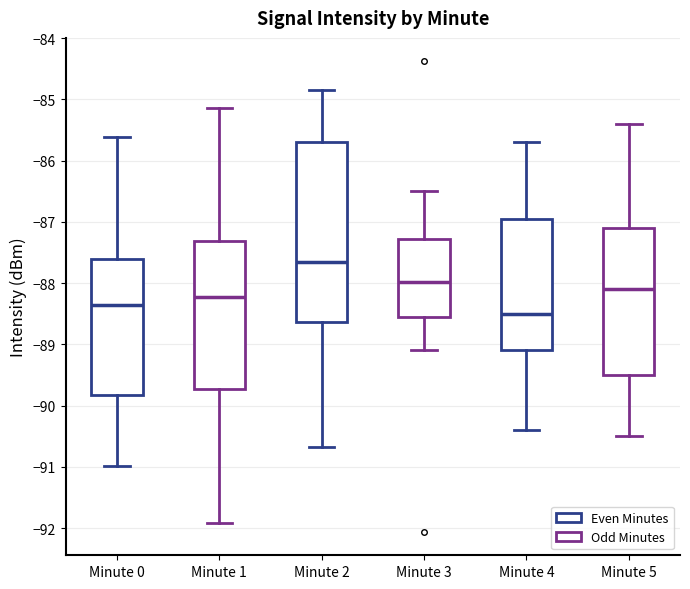

Where is the lower edge of the box for Minute 3 on the y-axis? The values are not printed on the chart, so give them approximately, as read against the axis.

-88.6